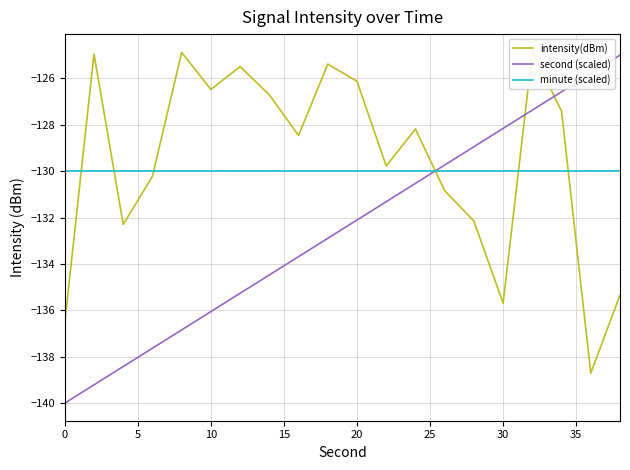

What is the value of the intensity(dBm) point at the 19th from the left?

-138.7